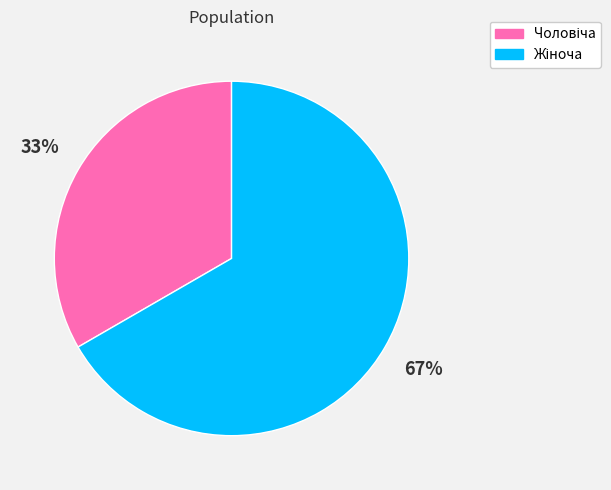

Does any single category account for the majority?

Yes